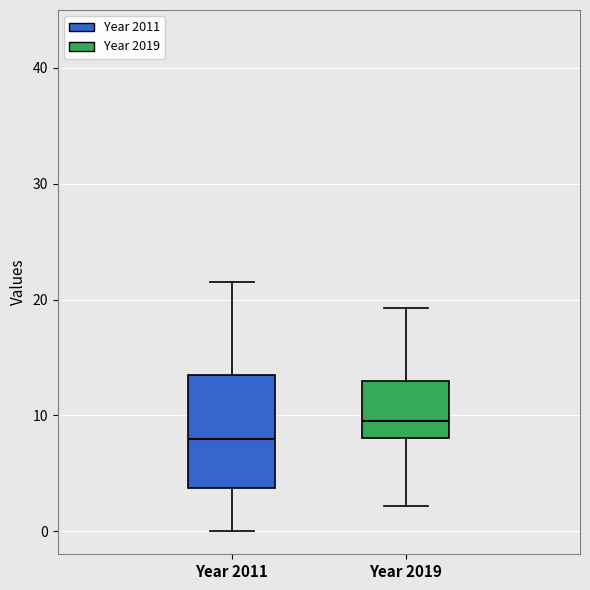

Which box has the highest median line?

Year 2019